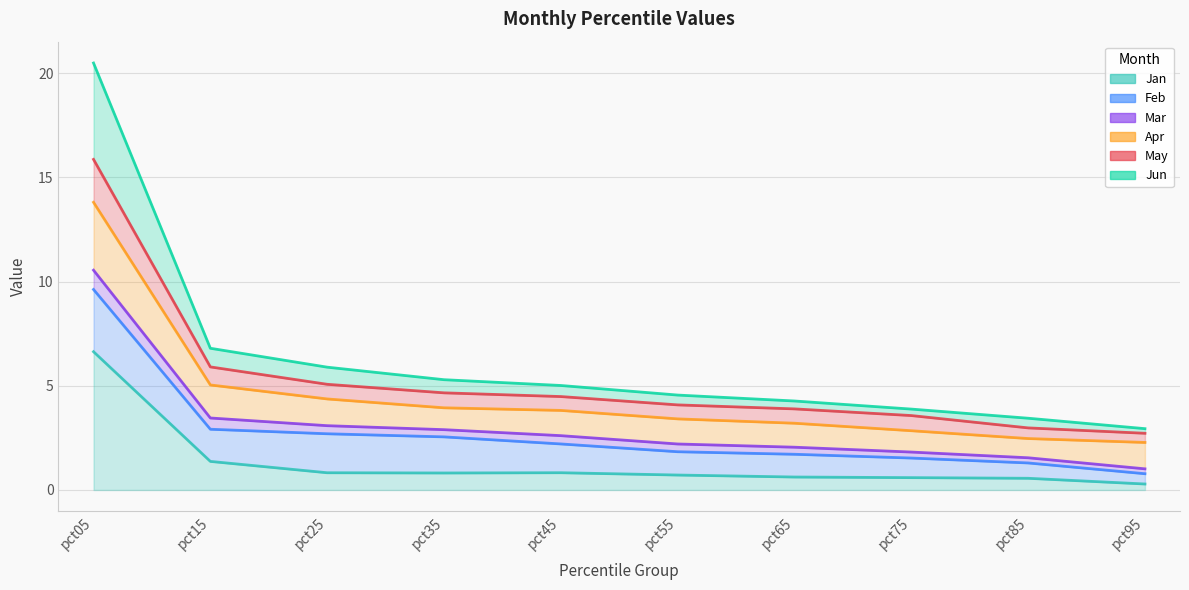

Where is Jun nearest to the value 11?

pct15